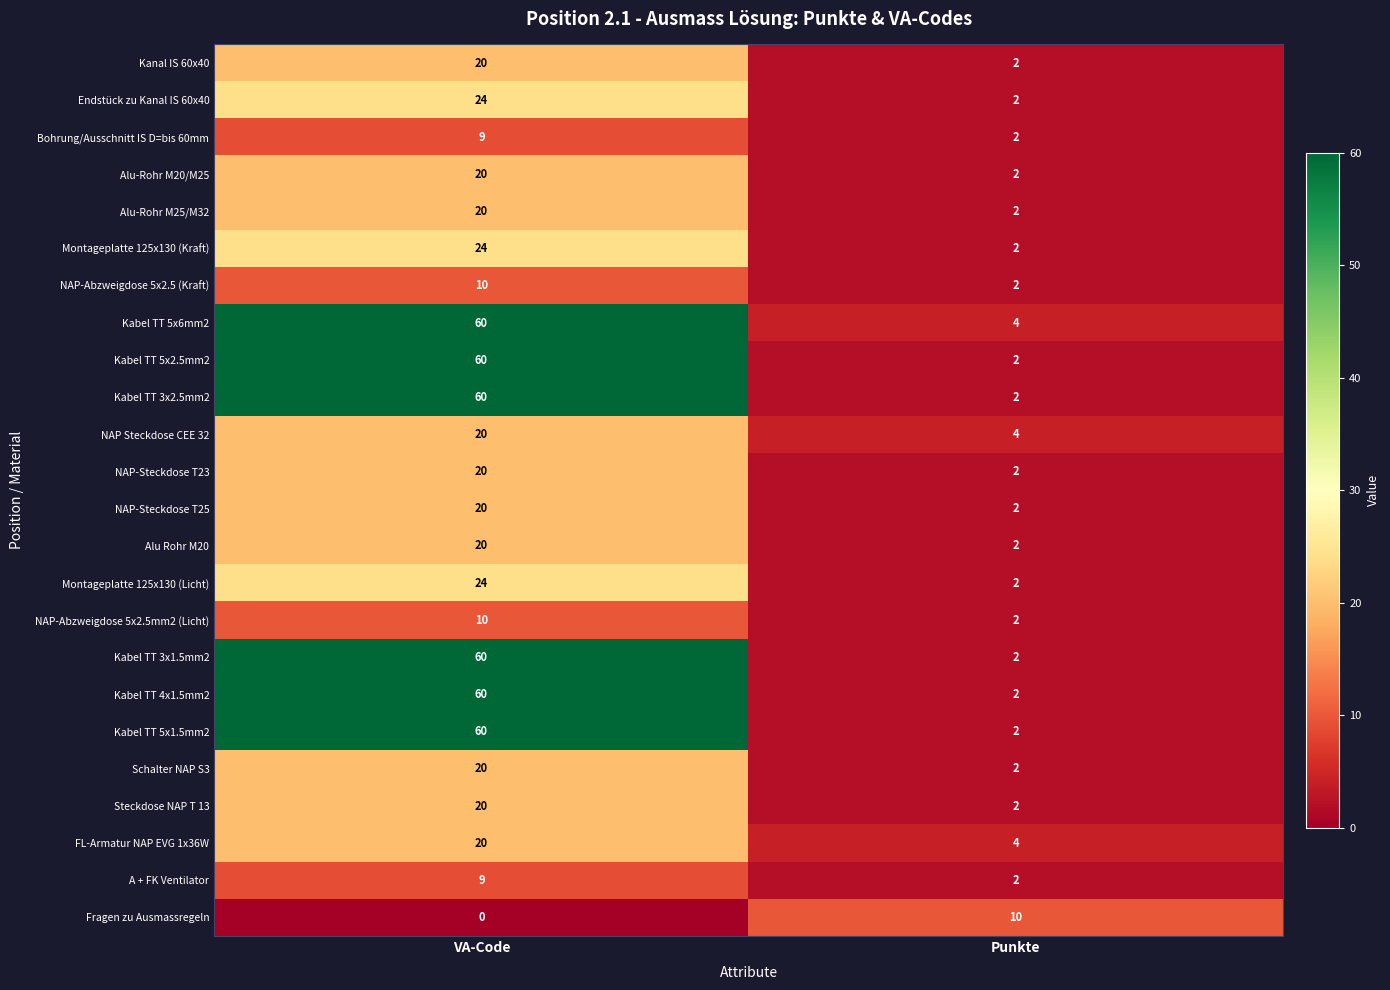

Which category has the lowest value across all series?

VA-Code